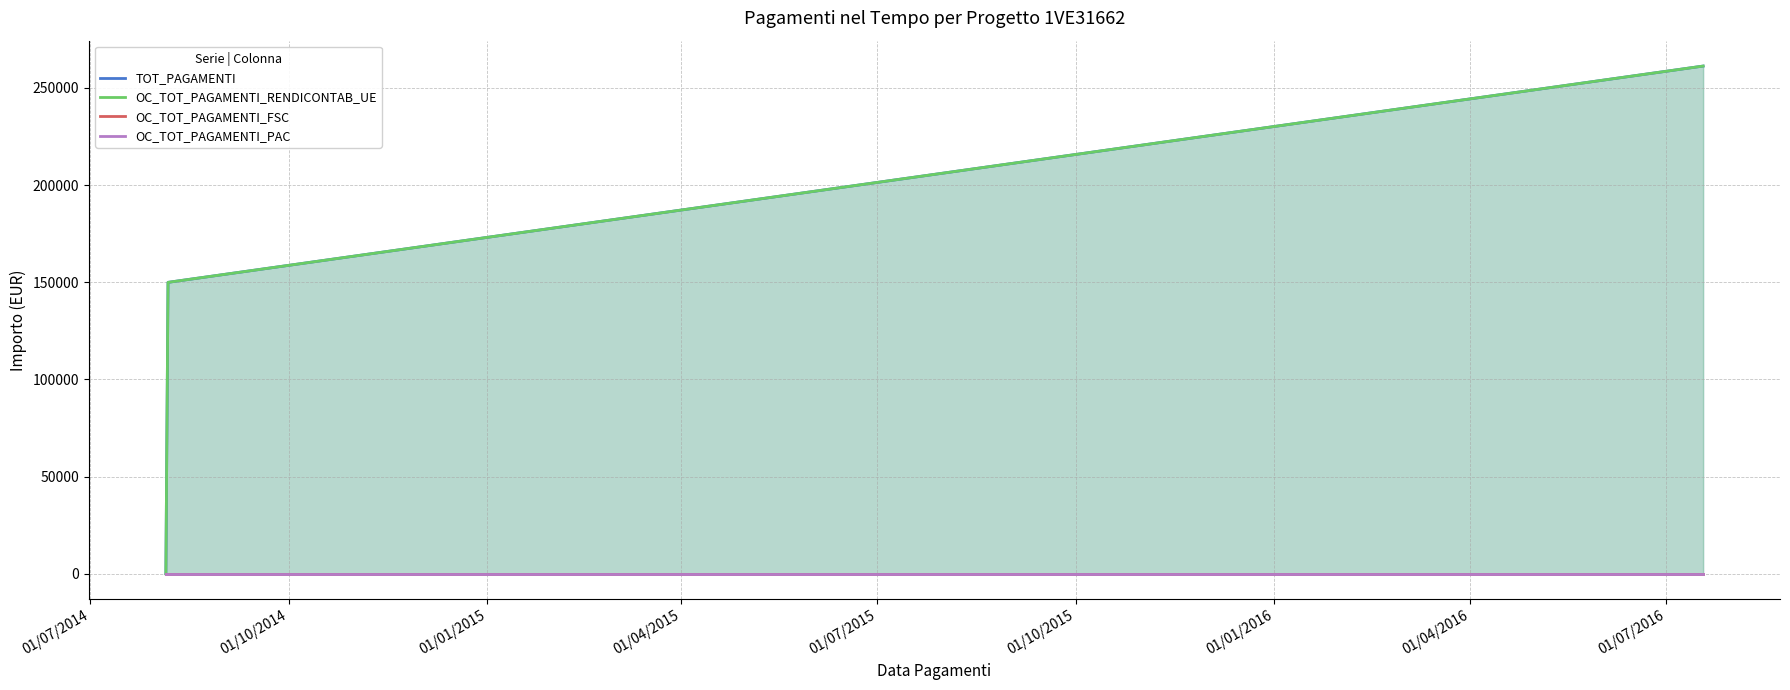

Reading left to right, extract all data points from this chart.

TOT_PAGAMENTI: 0.0	149966.4	261289.0
OC_TOT_PAGAMENTI_RENDICONTAB_UE: 0.0	149966.4	261289.0
OC_TOT_PAGAMENTI_FSC: 0.0	0.0	0.0
OC_TOT_PAGAMENTI_PAC: 0.0	0.0	0.0